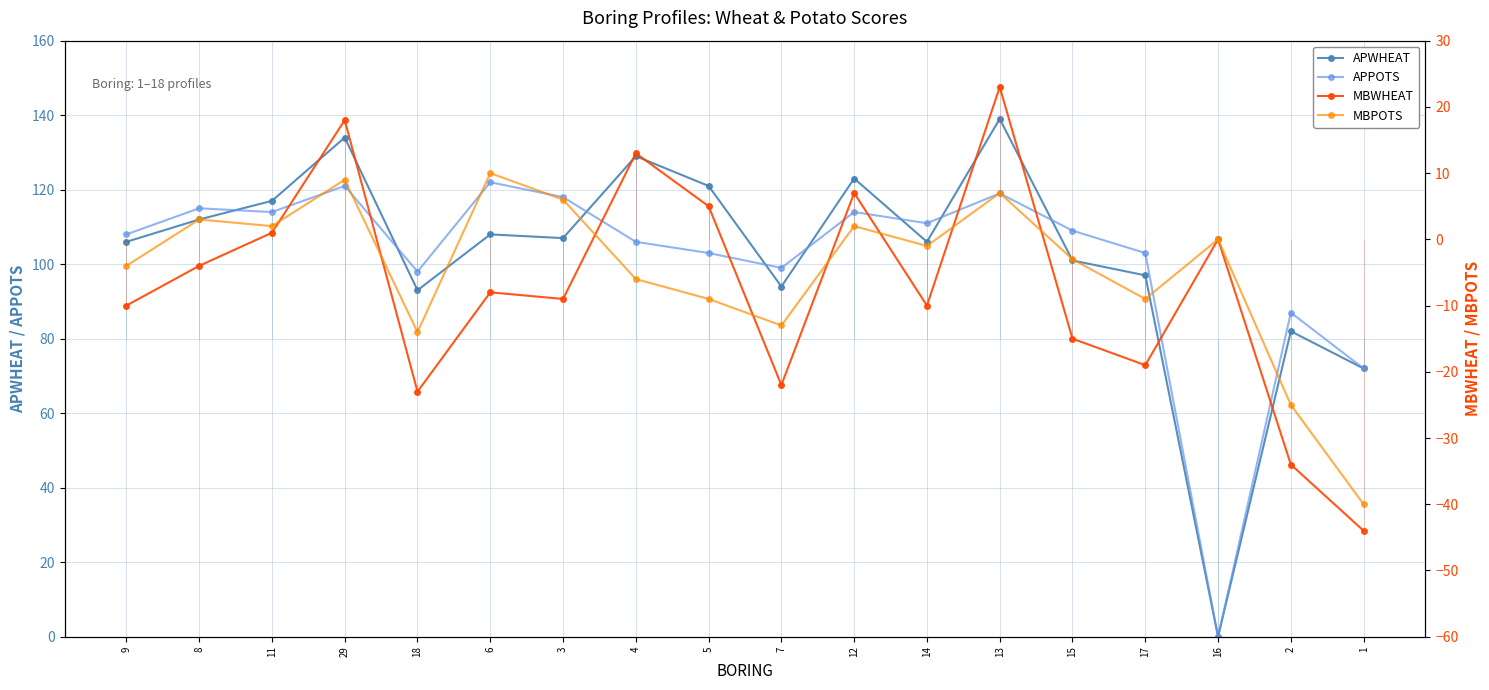

Between which two adjacent categories do APPOTS and APWHEAT first intersect?

8 and 11